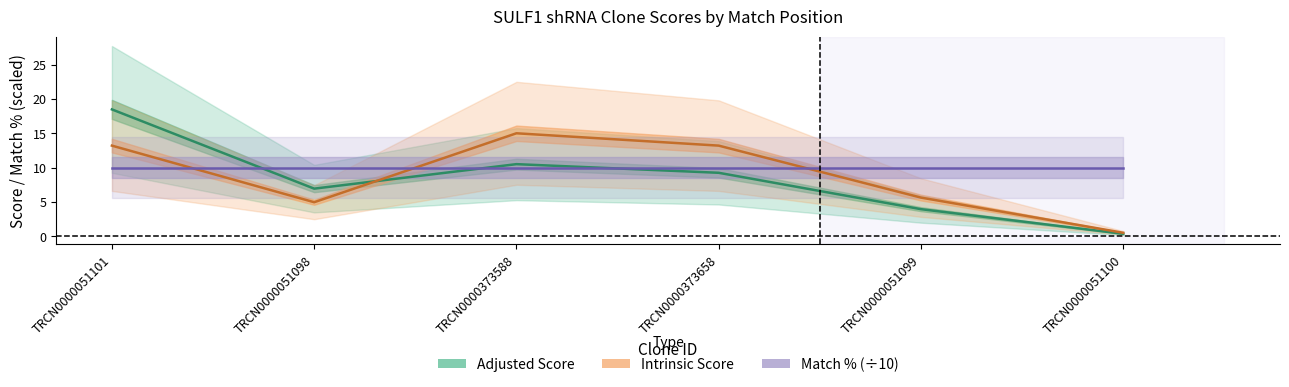

What are all the series names shown in the legend?

Adjusted Score, Intrinsic Score, Match % (÷10)